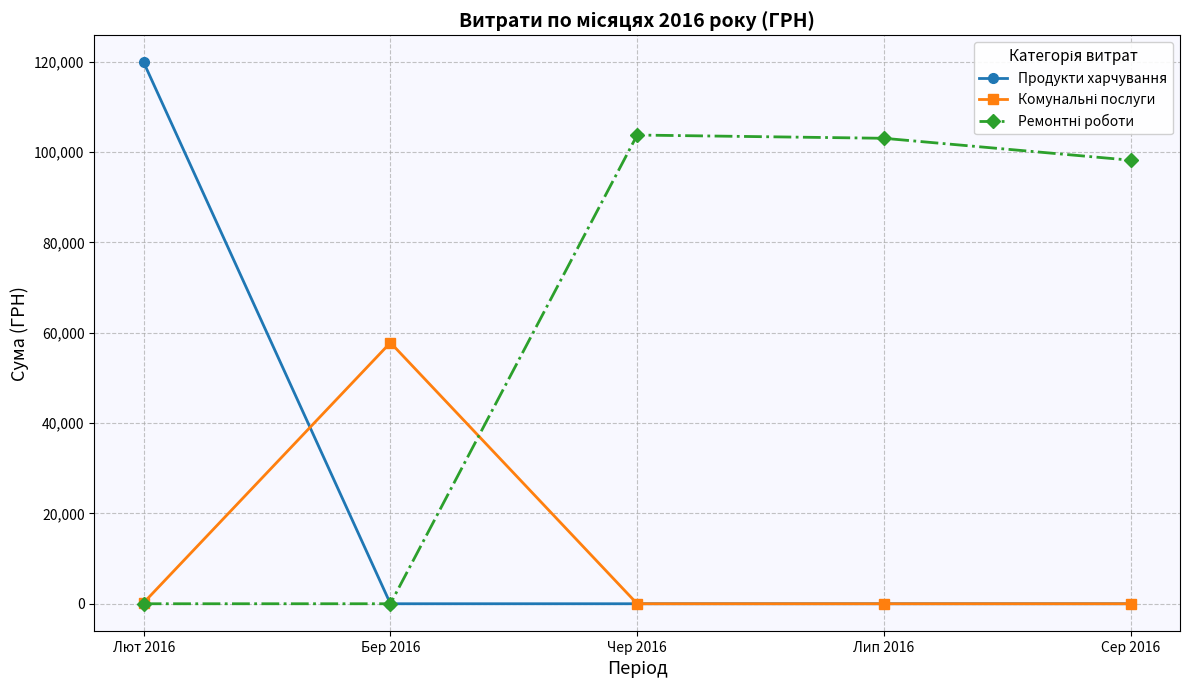

What is the highest value of the Продукти харчування series?

119825.3